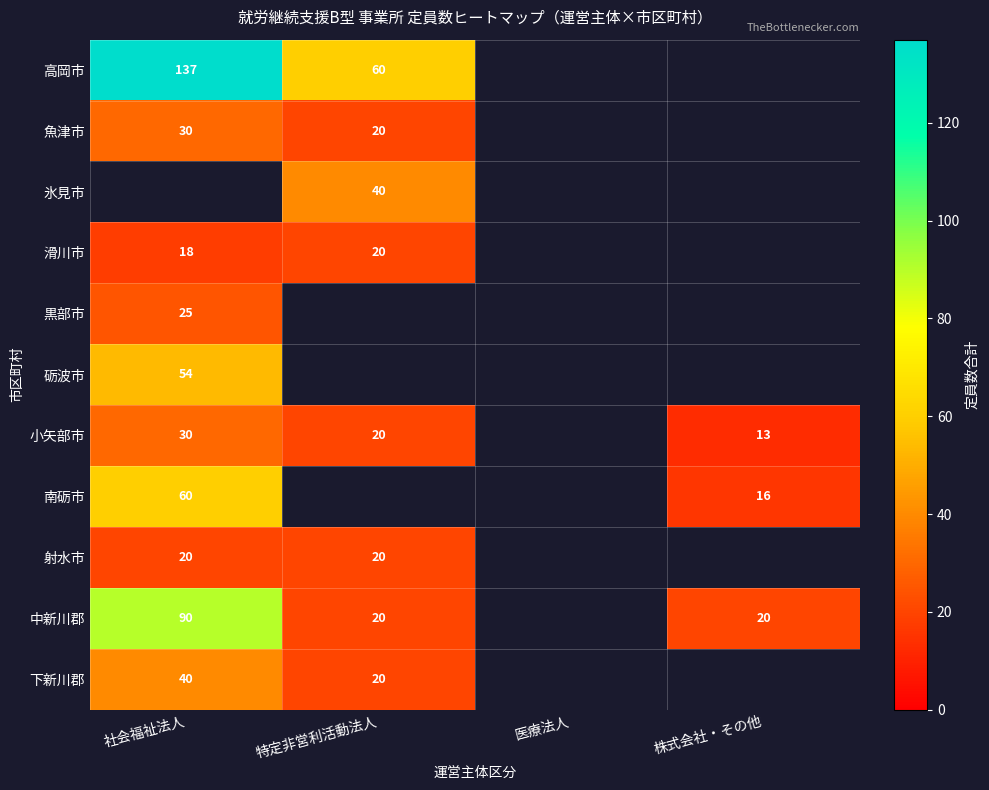

True or false: 中新川郡 has a value of 33 at 特定非営利活動法人.

False